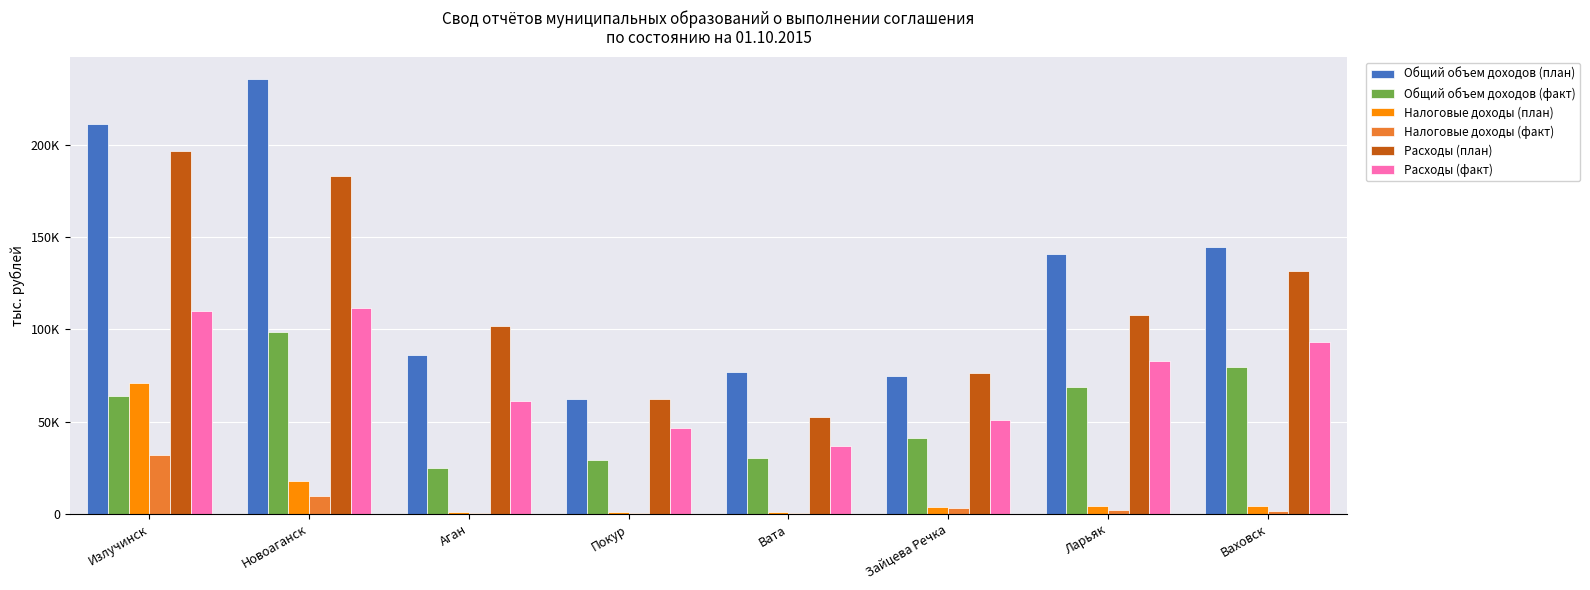

What is the sum of the Расходы (факт) values at Новоаганск and Излучинск?

221581.6